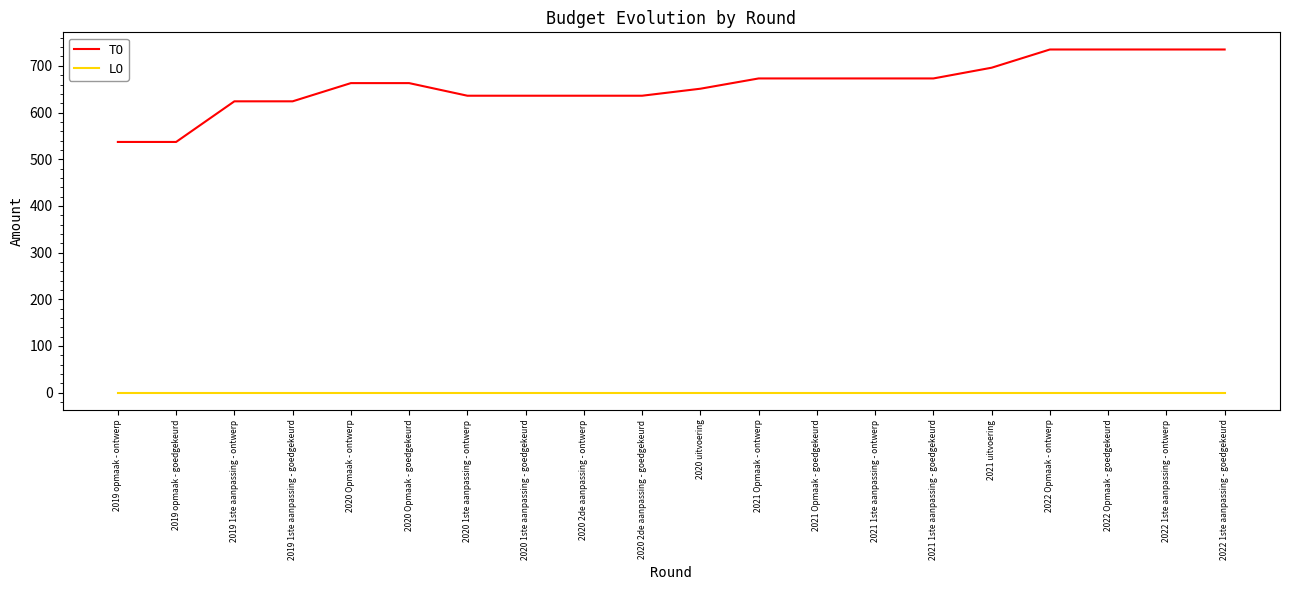

Reading left to right, extract all data points from this chart.

TO: 537	537	624	624	663	663	636	636	636	636	651	673	673	673	673	696	735	735	735	735
LO: 0	0	0	0	0	0	0	0	0	0	0	0	0	0	0	0	0	0	0	0